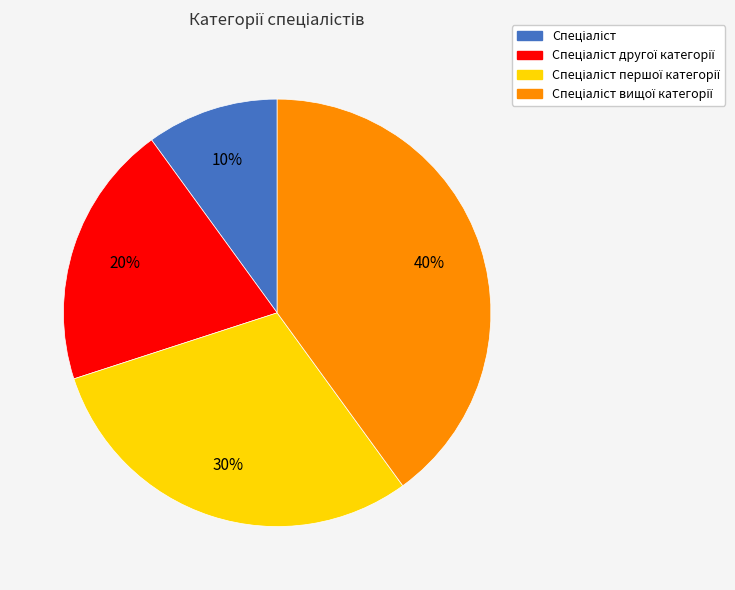

To the nearest percent, what is the difference between the largest and smallest slice percentages?

30%